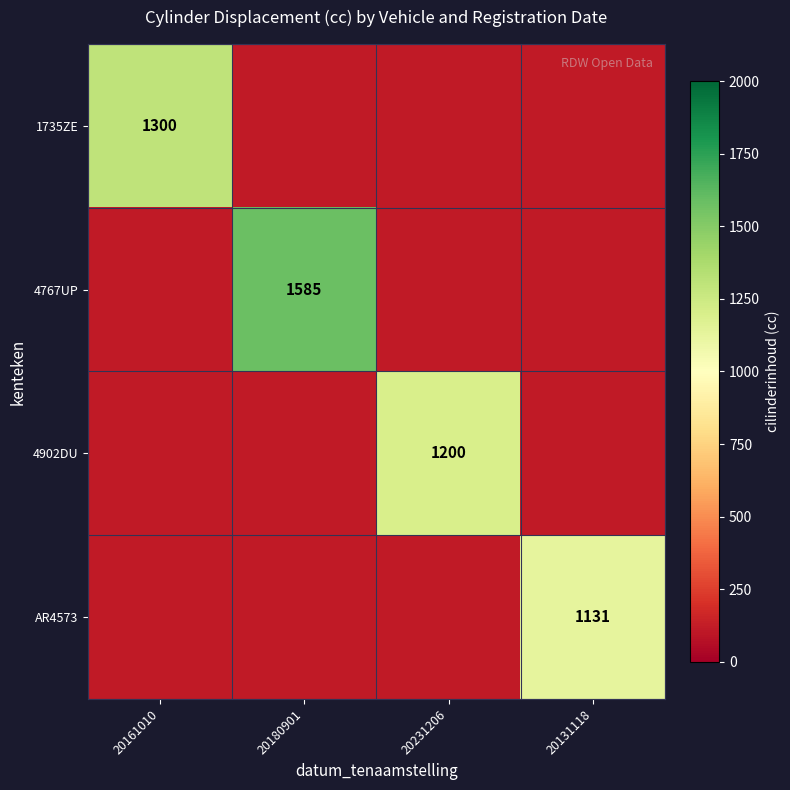

At which category is the sum across all series the highest?

20180901